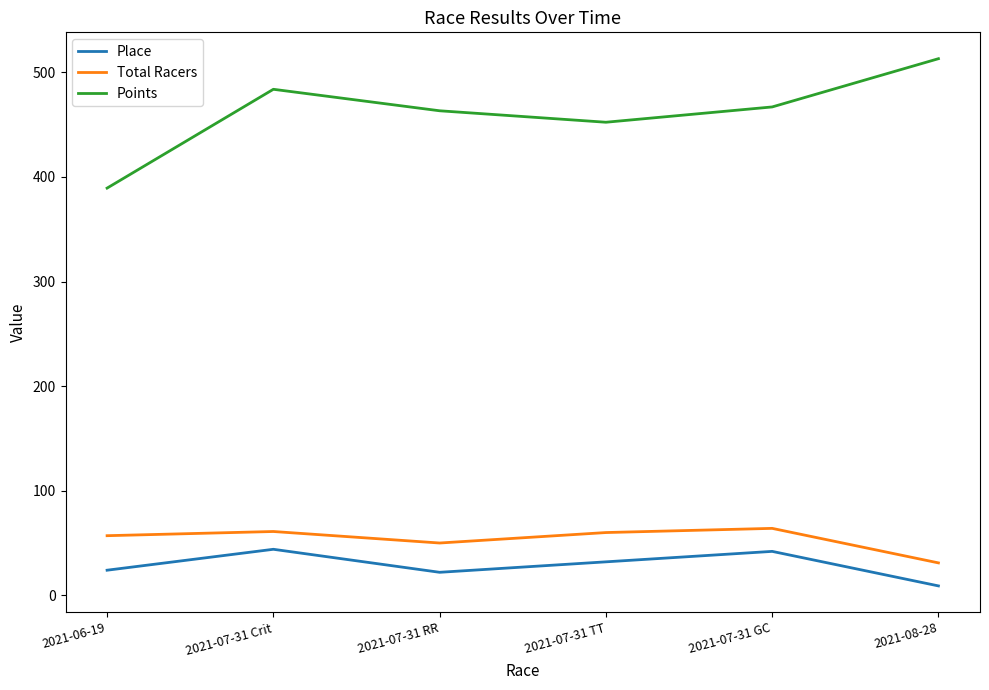

True or false: Points and Place intersect in this chart.

False